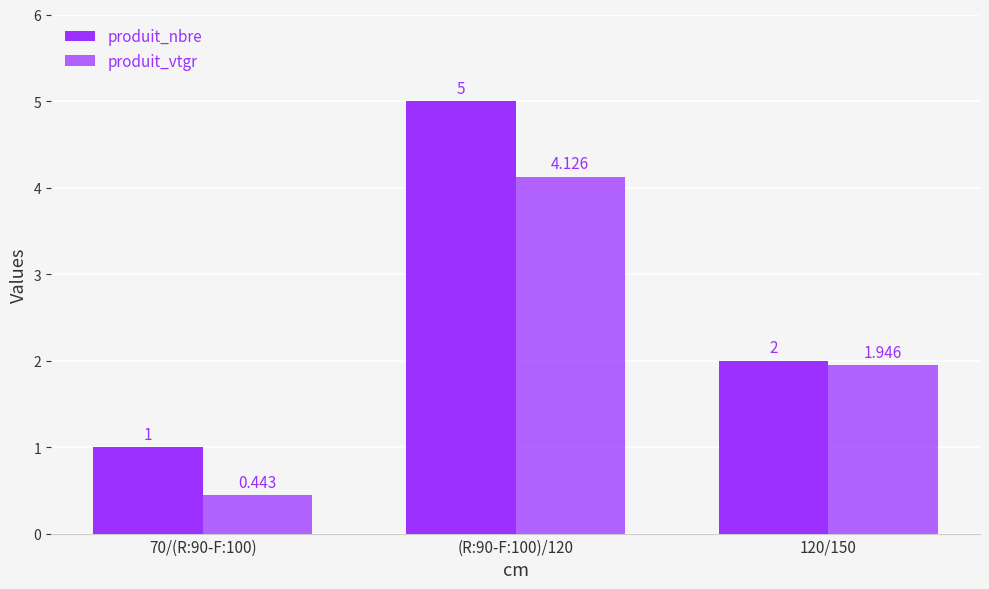

How many bars are there in each group?

2